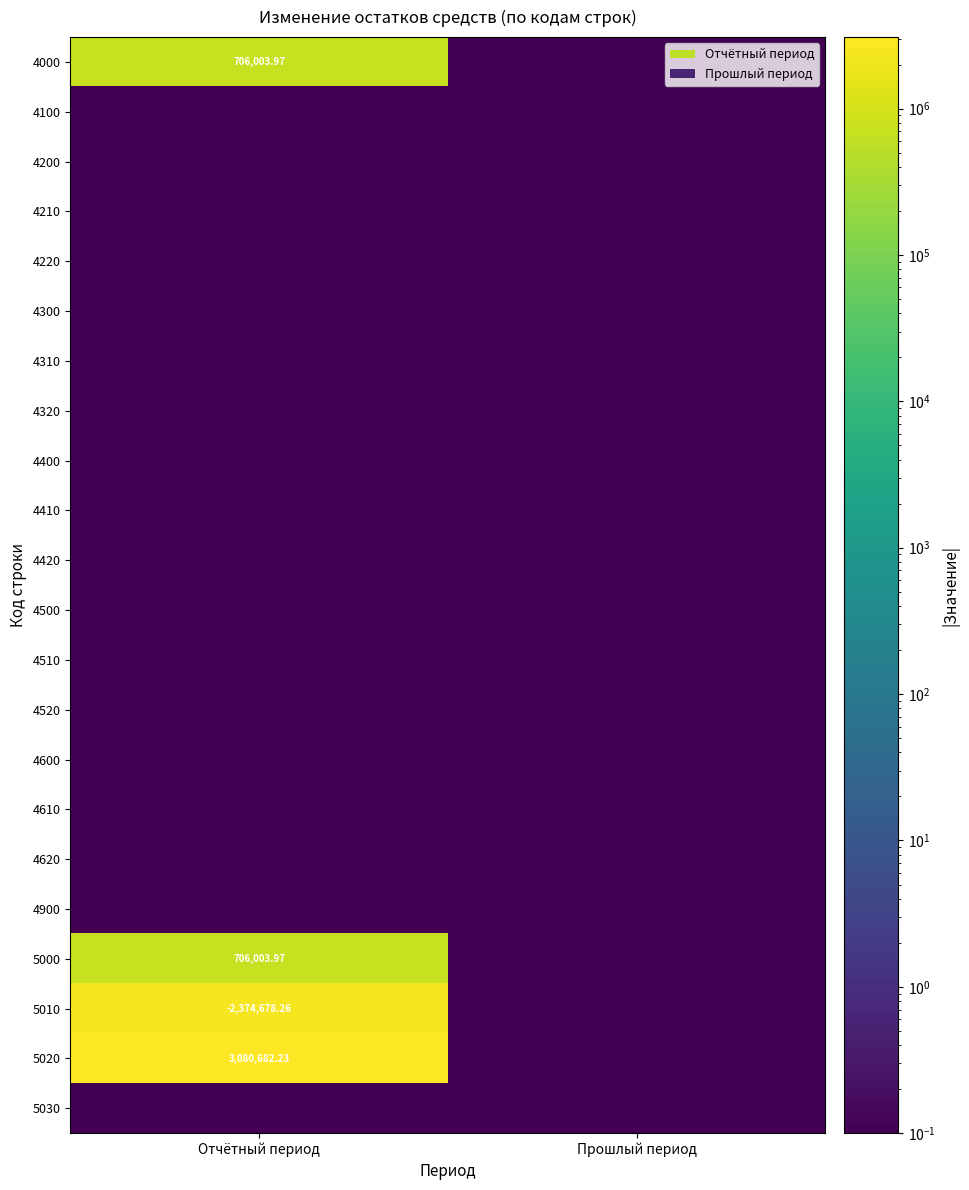

Rank the categories by 5020 value from highest to lowest.

Отчётный период, Прошлый период